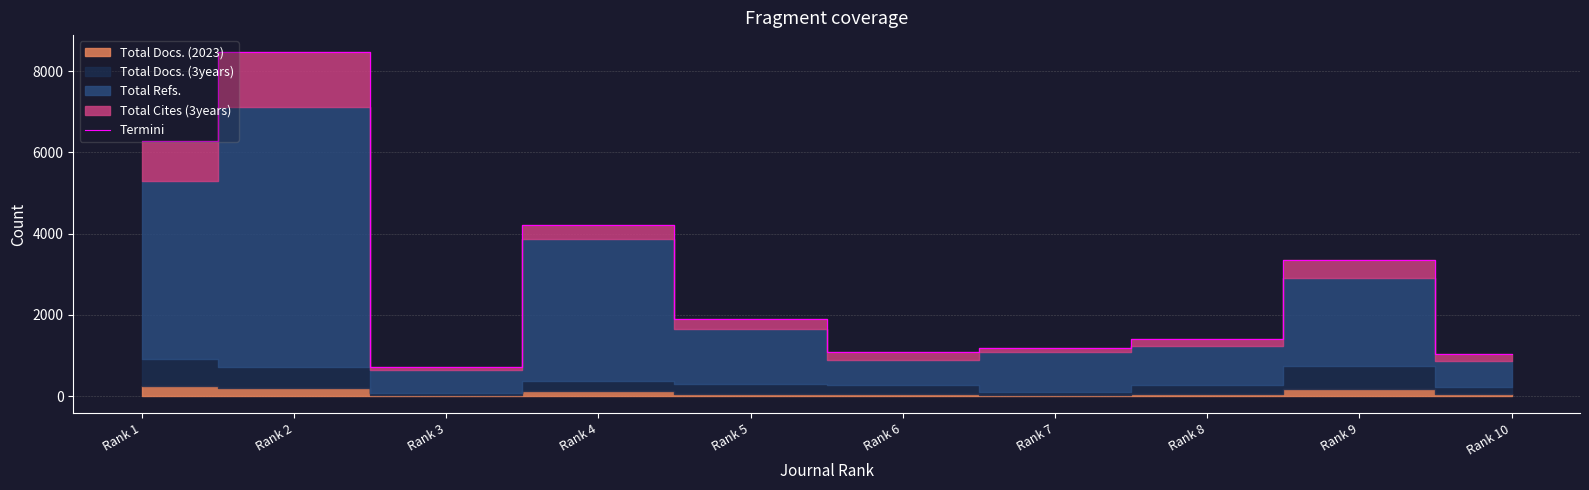

Does the chart display data point markers on the line(s)?

No